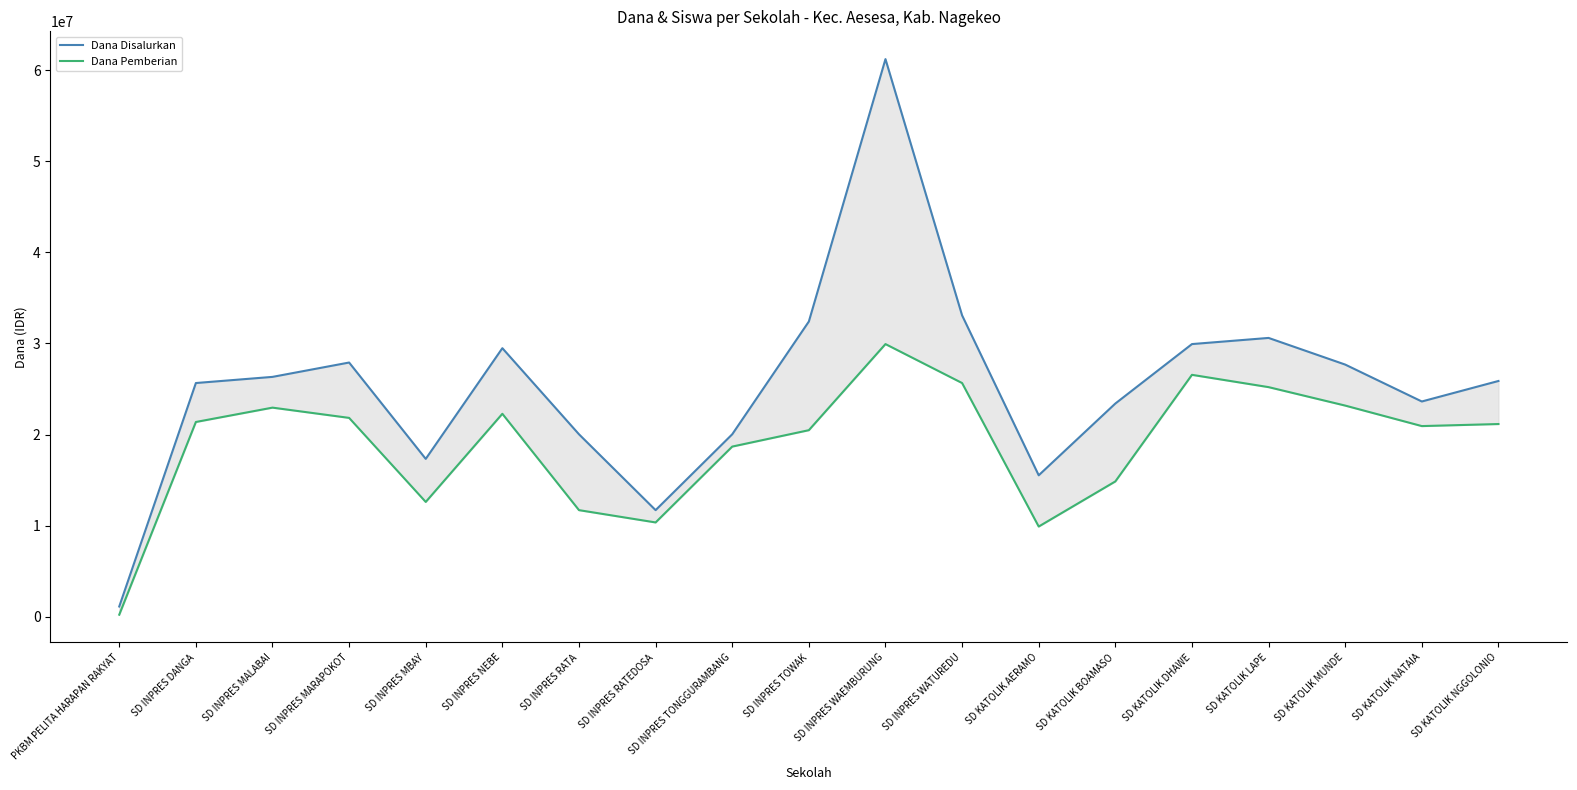

Reading left to right, extract all data points from this chart.

Dana Disalurkan: 1125000	25650000	26325000	27900000	17325000	29475000	20025000	11700000	20025000	32400000	61200000	33075000	15525000	23400000	29925000	30600000	27675000	23625000	25875000
Dana Pemberian: 225000	21375000	22950000	21825000	12600000	22275000	11700000	10350000	18675000	20475000	29925000	25650000	9900000	14850000	26550000	25200000	23175000	20925000	21150000